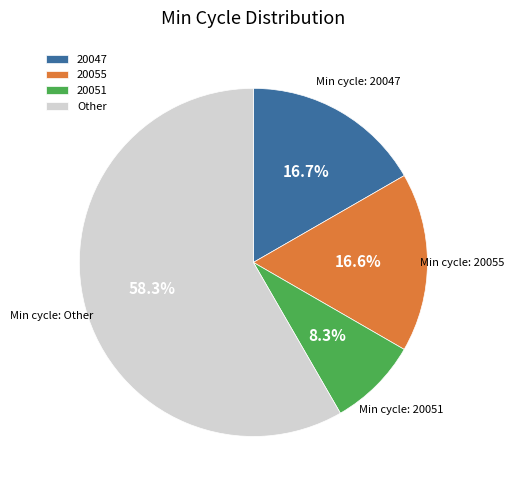

What is the smallest slice in the pie chart?

20051